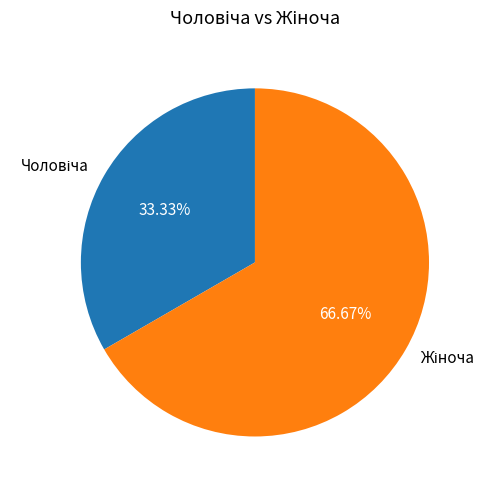

Is there a majority slice in this chart?

Yes